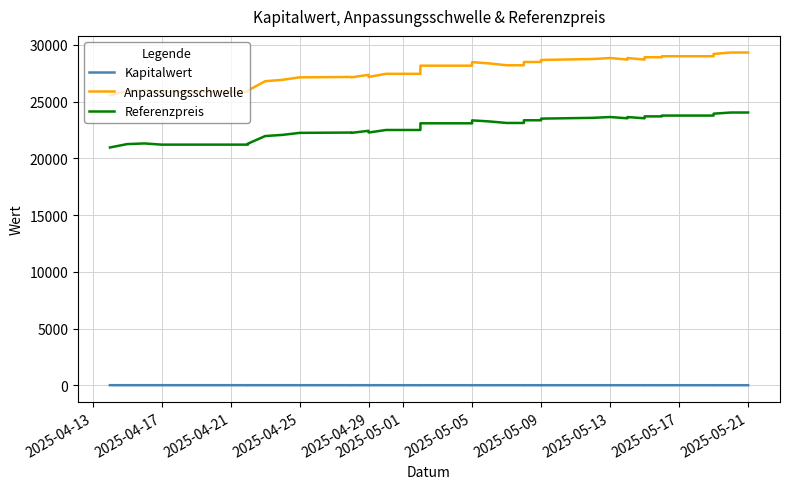

What is the difference between the second highest and minimum values in the Kapitalwert series?

1.7